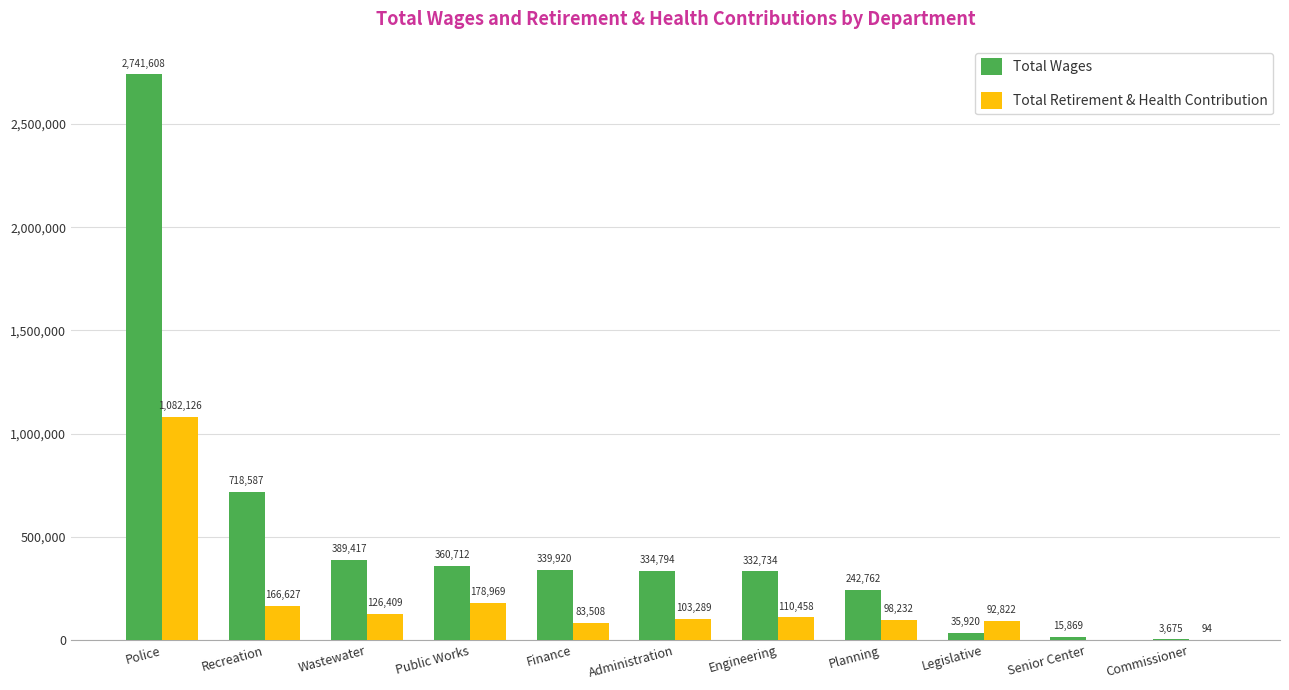

Which series has the largest total across all categories?

Total Wages